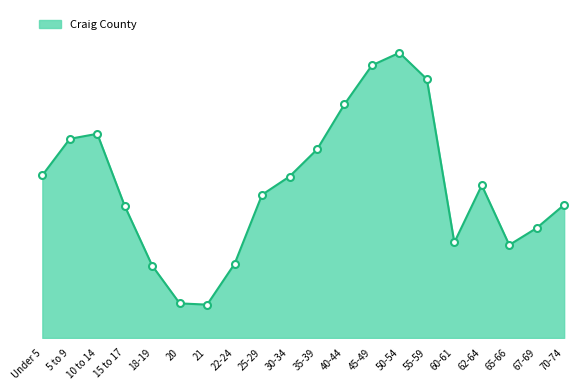

What is the change in value from 65-66 to 67-69?

+27